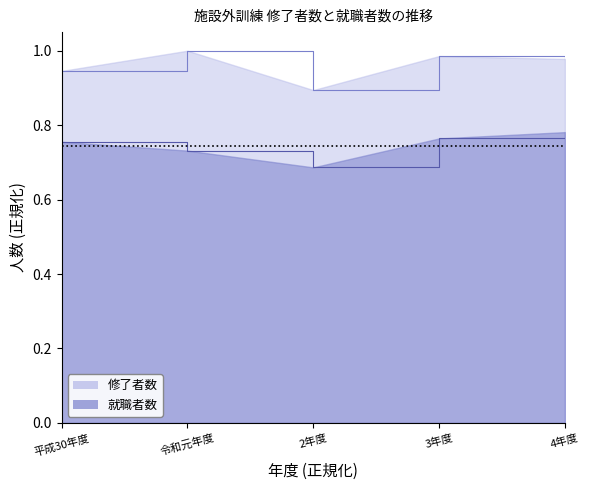

How many interior local valleys does the 年度別修了者中就職者 series have?

1